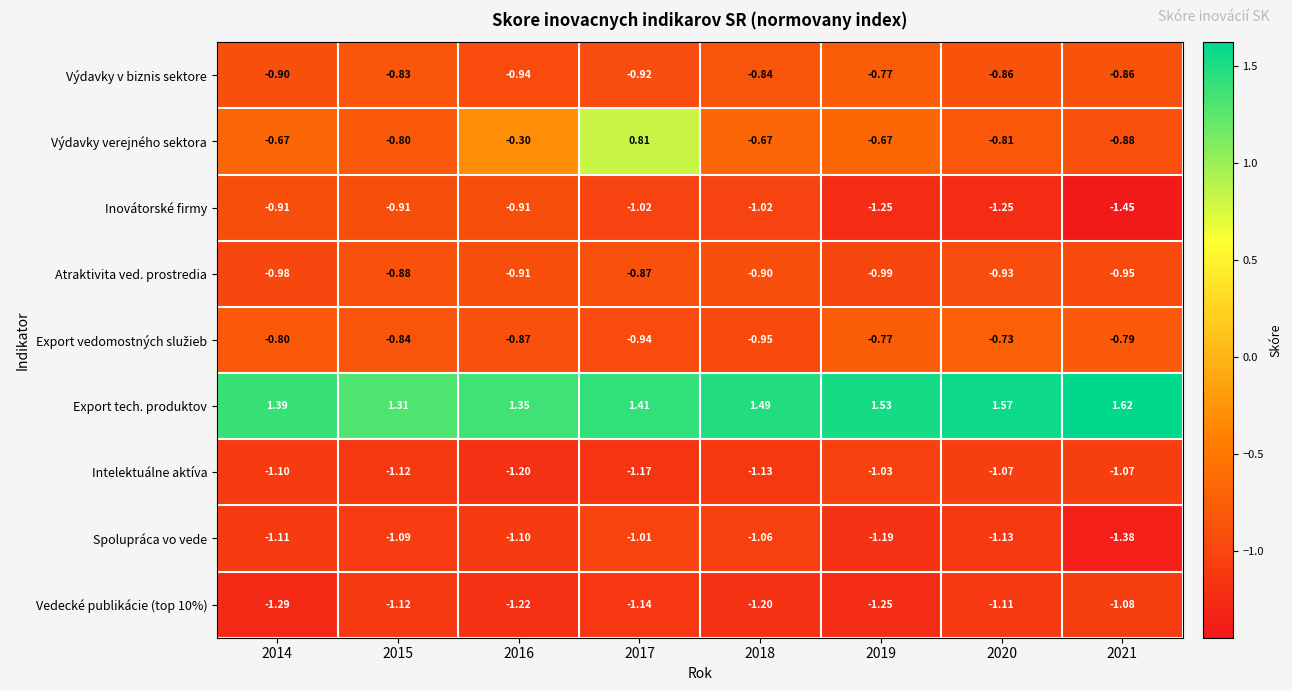

What is the spread (max minus min) of values at 2021?

3.1